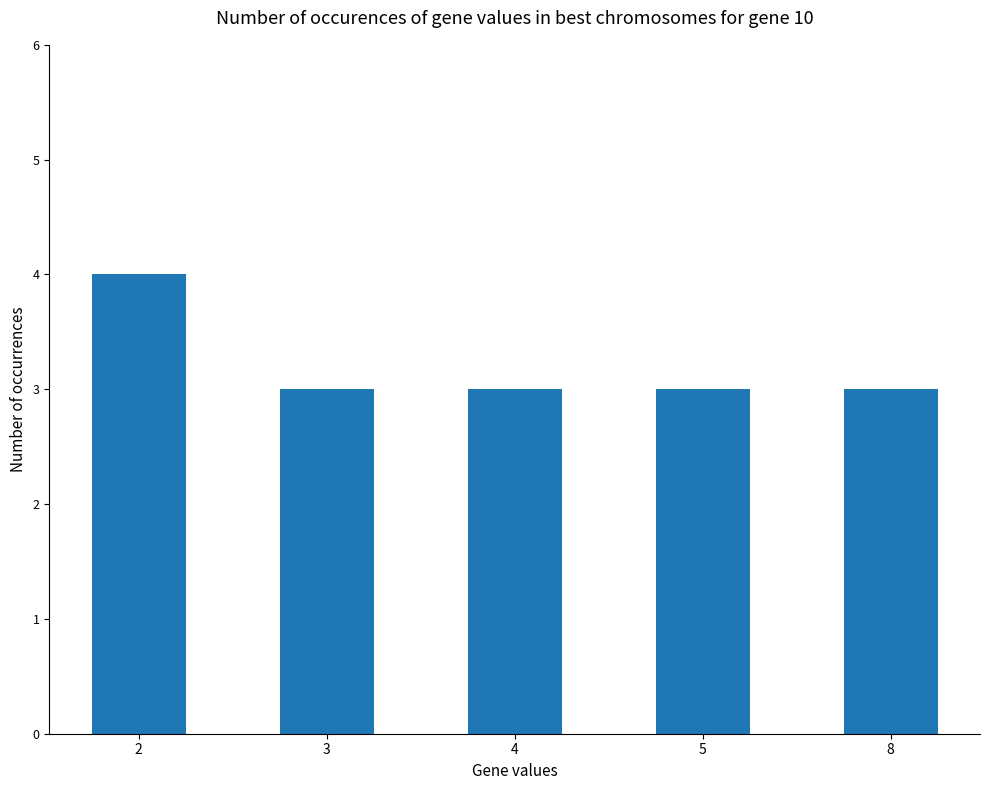

What value does the data have at 5?

3